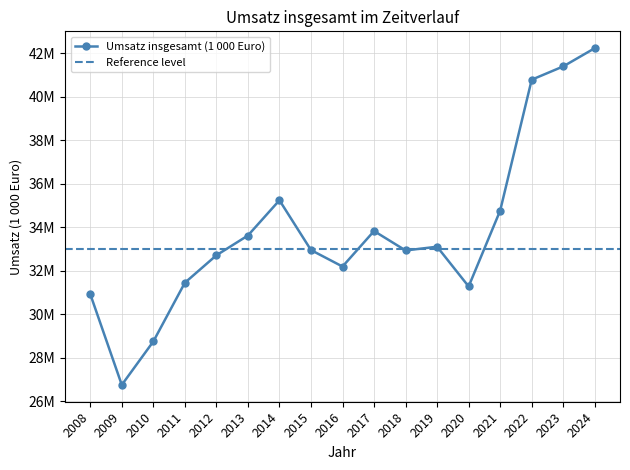

At which category does the chart reach its peak across all series?

2024